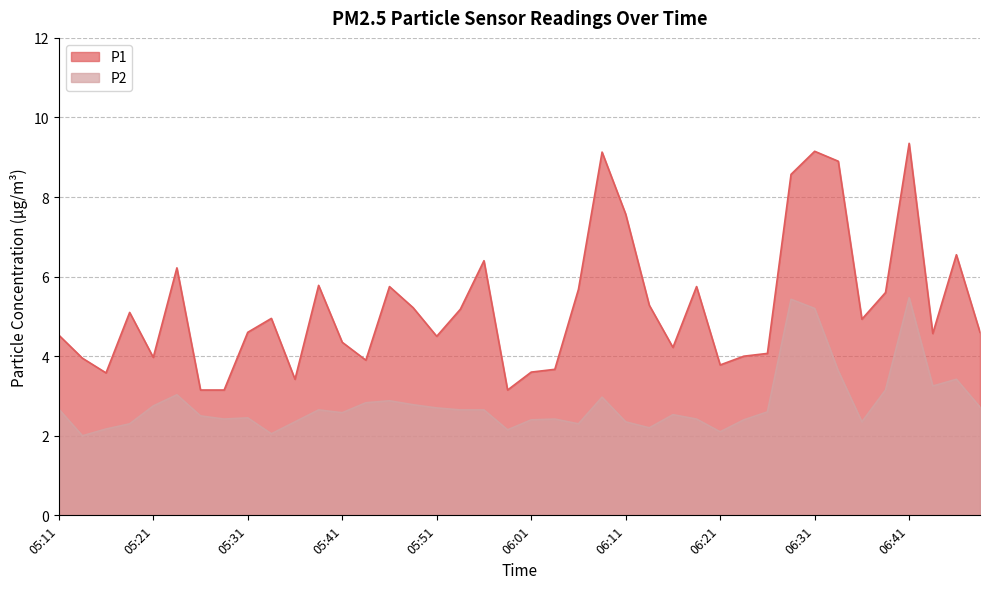

What is the difference between the P1 values at 05:44 and 05:46?

1.9